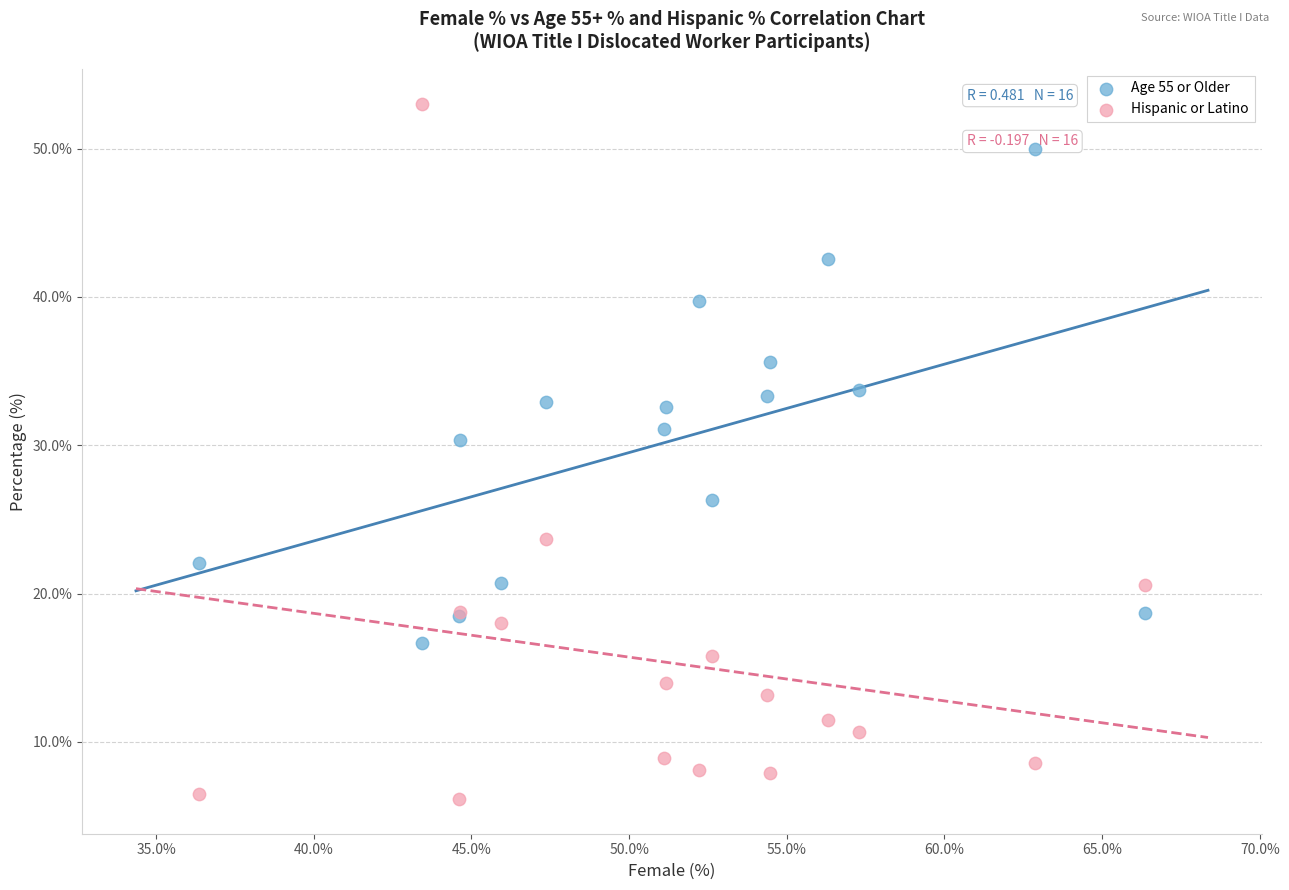

Across all series, what Y value is closest to 29?

30.4